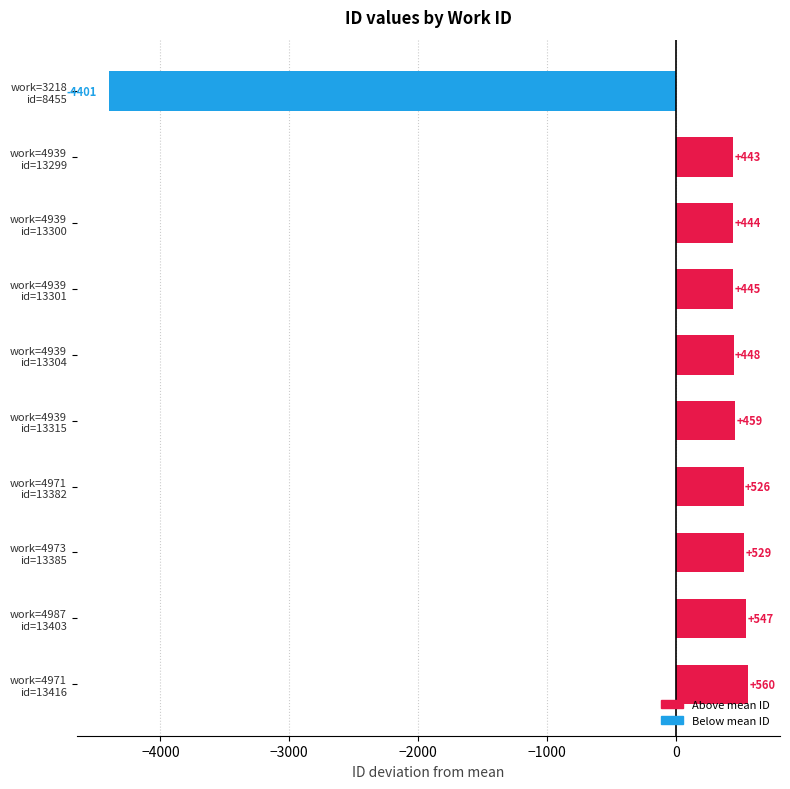

How many bars are there in total?

10